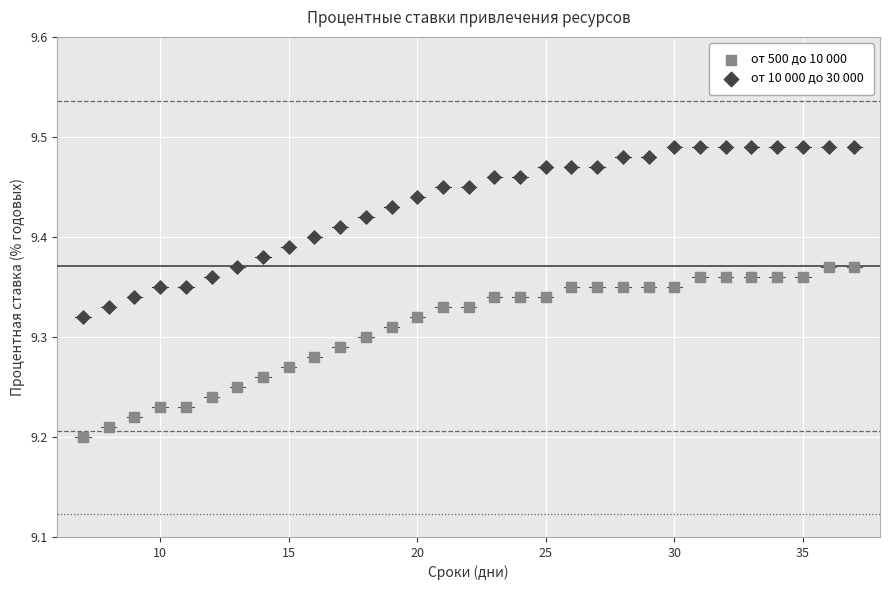

What is the X range (max minus min) for the scatter plot?

30.0